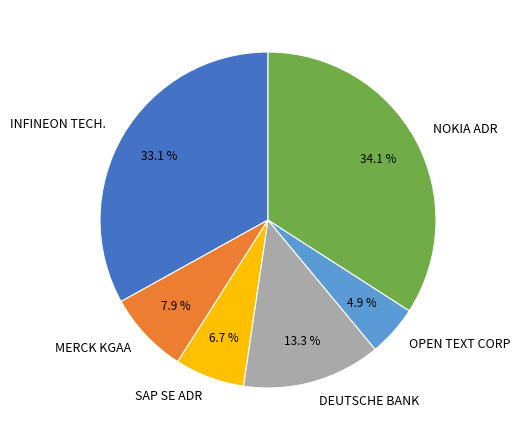

Is there any slice that represents more than half of the pie?

No